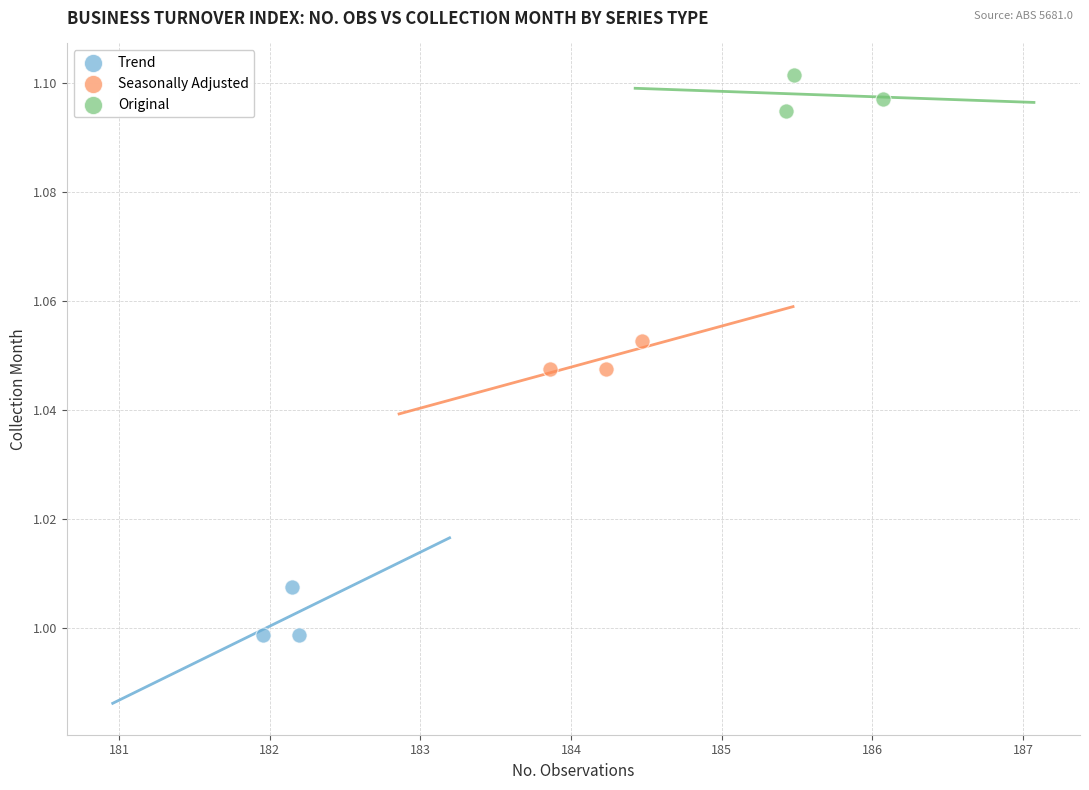

Which series has the widest spread of Y values?

Trend